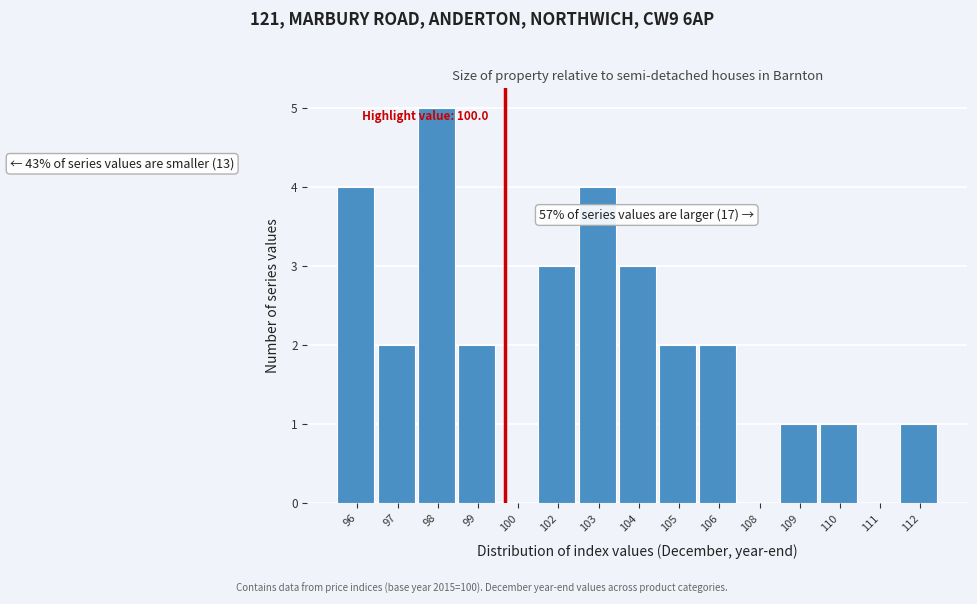

Reading left to right, transcribe all the data shown in this chart.

96=4	97=2	98=5	99=2	100=0	102=3	103=4	104=3	105=2	106=2	108=0	109=1	110=1	111=0	112=1